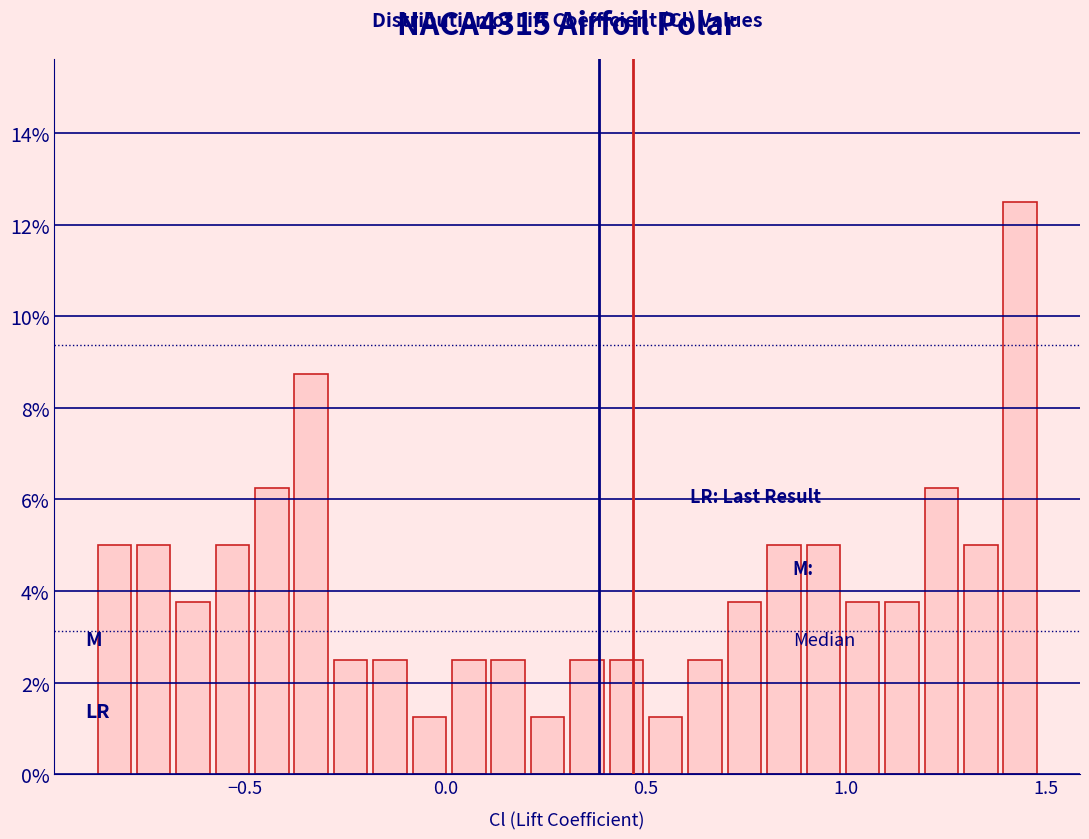

Read against the x-axis, roughly where is the centre of the tallest bar?

1.45